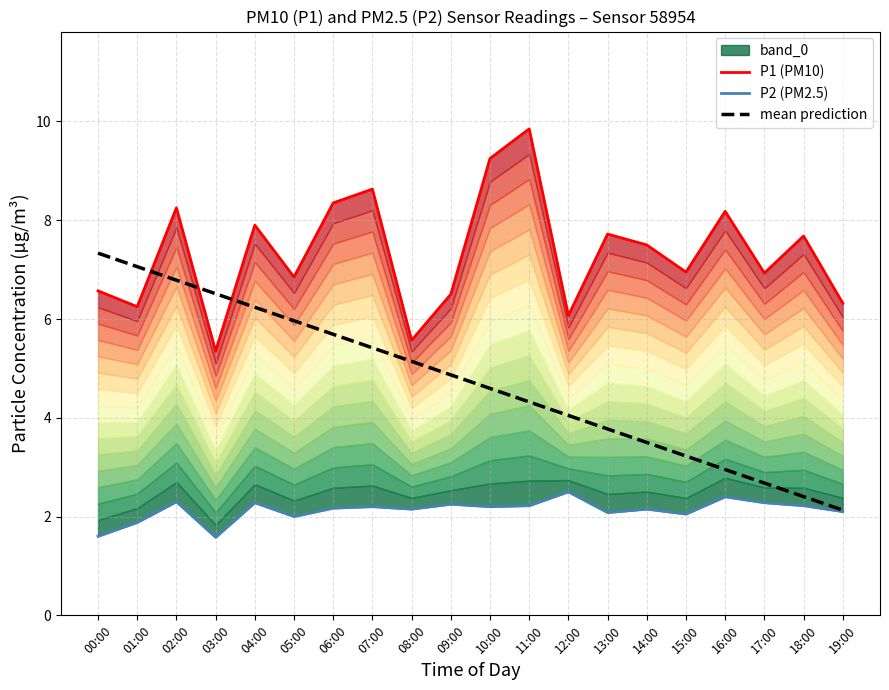

The P2 (PM2.5) series shows 2.2 at 10:00. True or false?

True